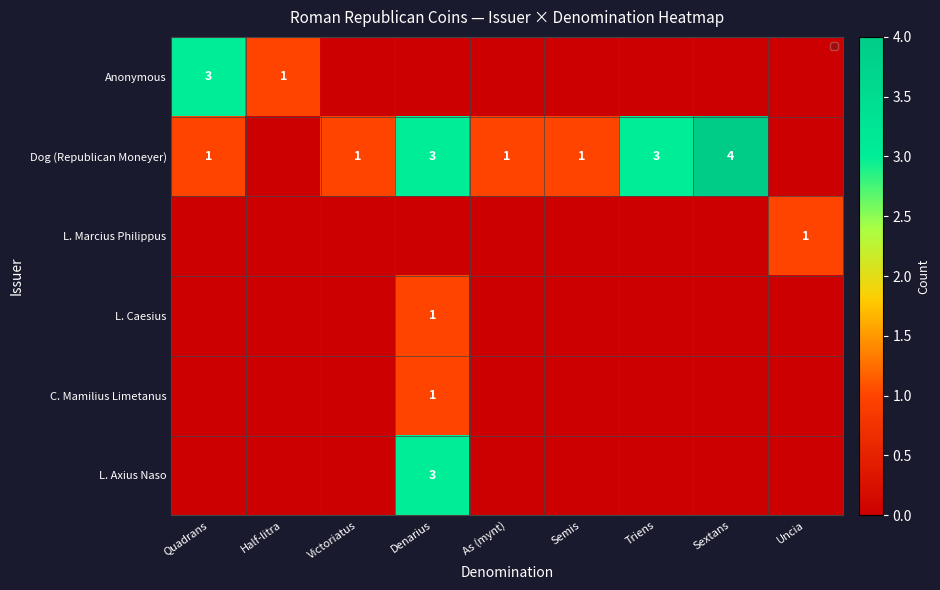

What is the spread (max minus min) of values at Quadrans?

3